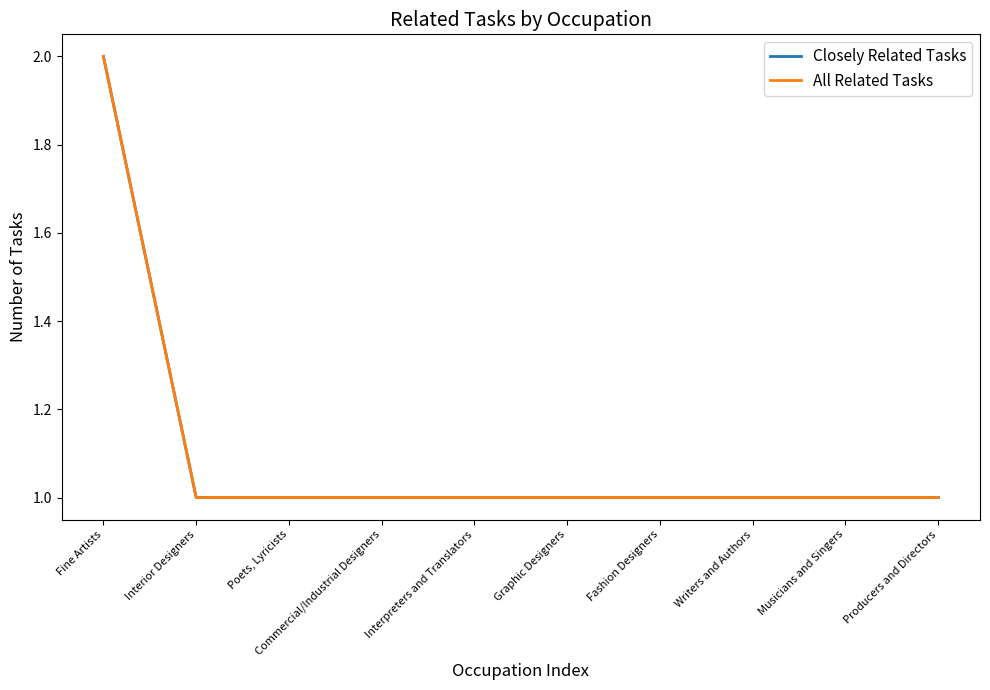

Does the chart display data point markers on the line(s)?

No